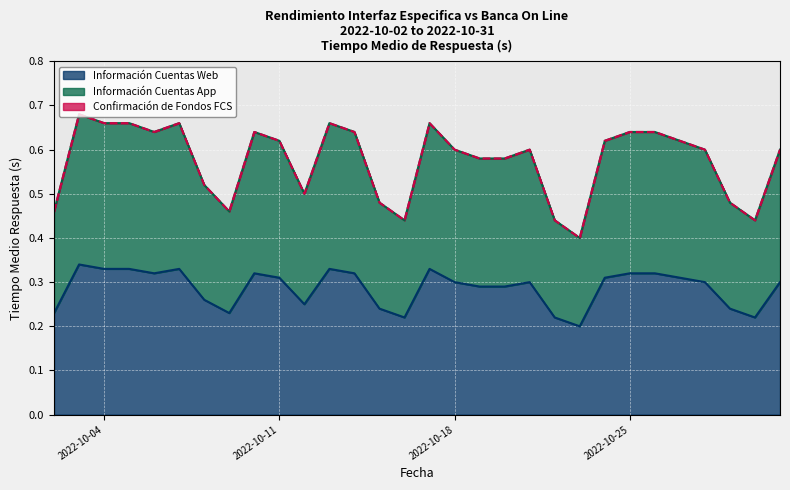

Which has a higher value, 2022-10-12 or 2022-10-06?

2022-10-06